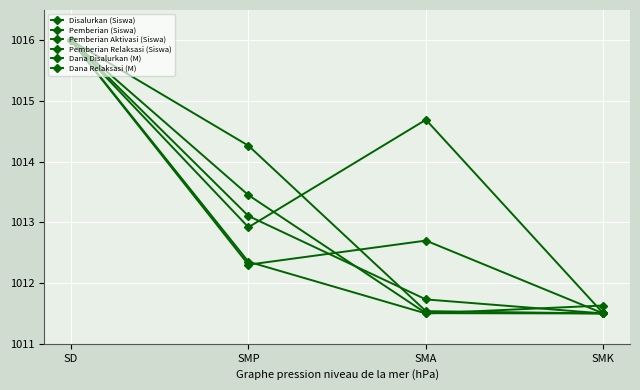

Which series has the largest range (max minus min)?

Disalurkan (Siswa)